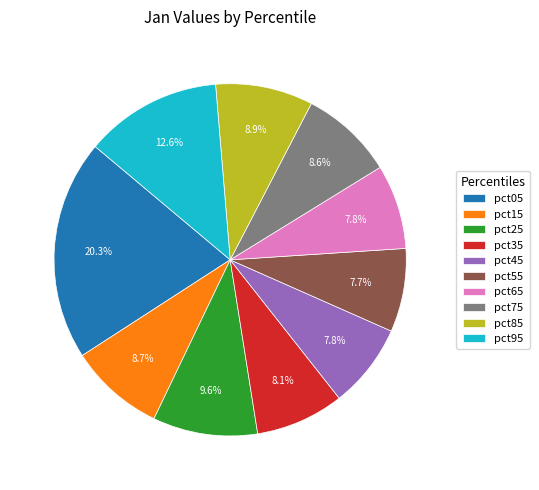

What portion of the pie excludes pct15?

91.3%